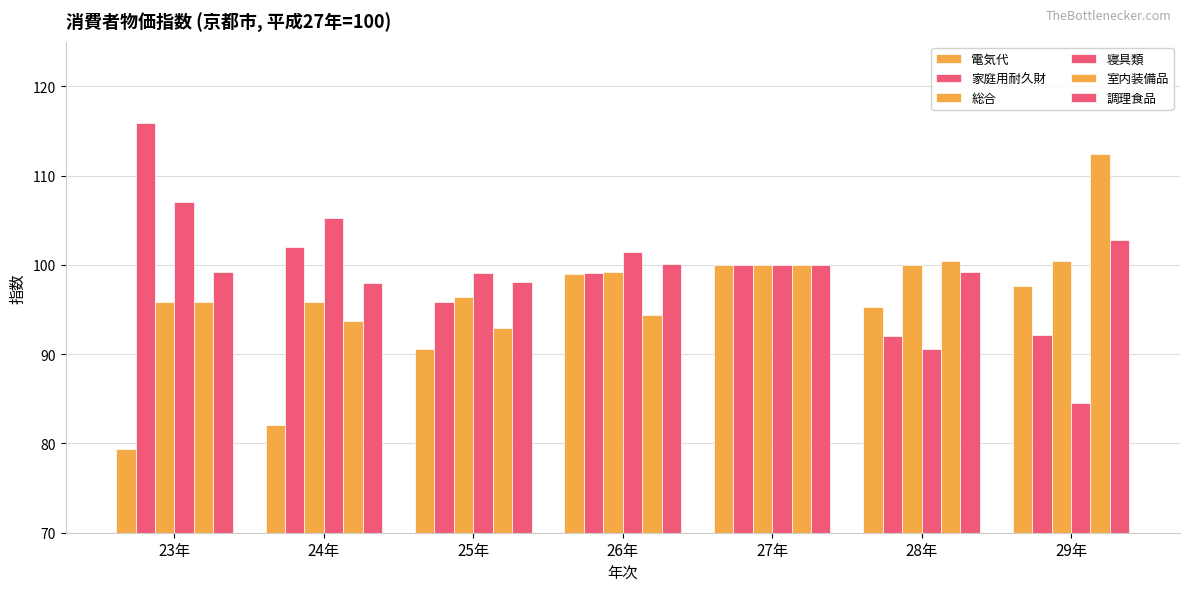

Does the chart contain stacked bars?

No